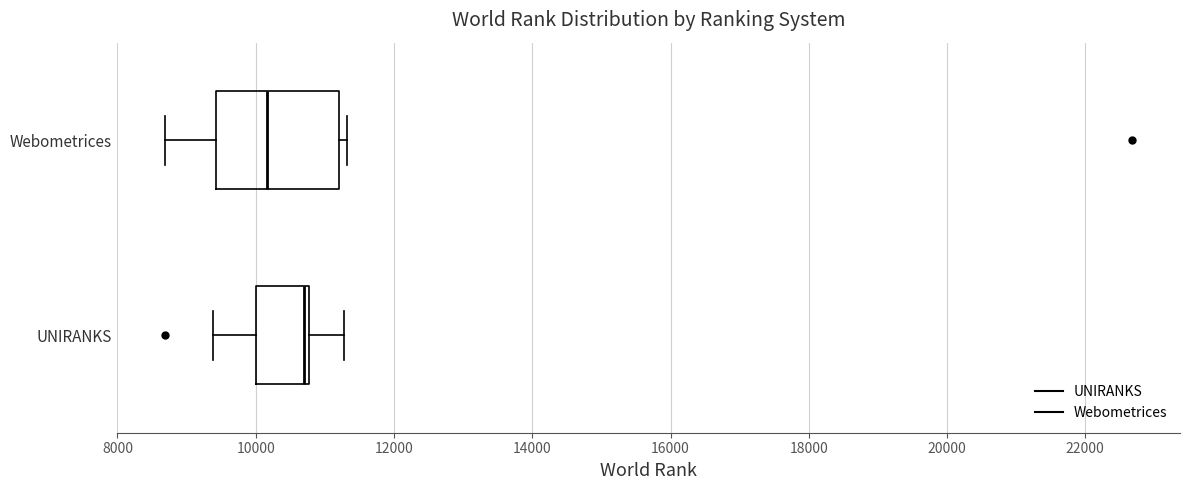

Reading bottom to top, read every box against the x-axis: the position of its median line, the range the box covers, and the ends of its whiskers. The values are not printed on the chart, so give them approximately, as read against the axis.

UNIRANKS: median 10600, box 10000 to 10800, whiskers 9400 to 11200
Webometrices: median 10200, box 9400 to 11200, whiskers 8600 to 11400